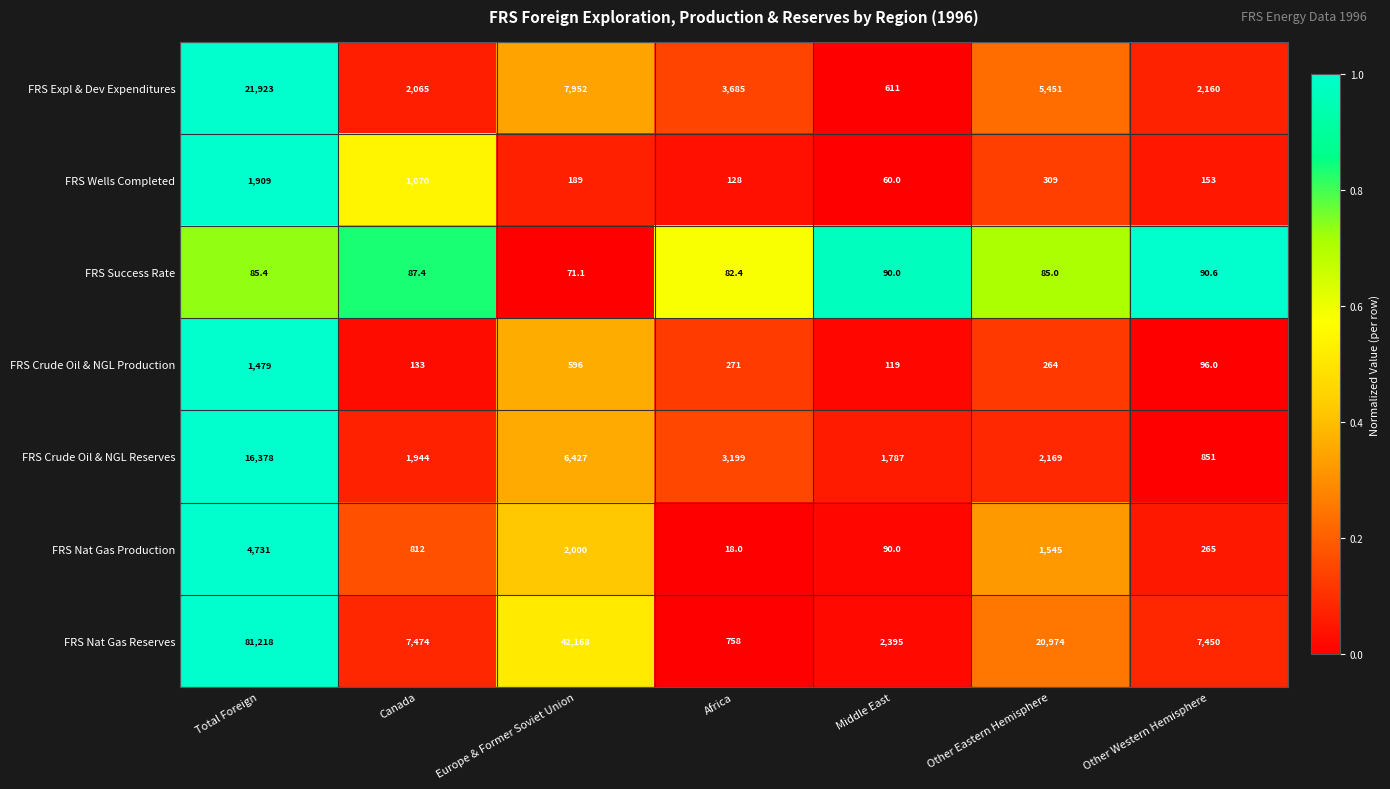

Rank the series at Other Eastern Hemisphere from highest to lowest value.

FRS Nat Gas Reserves, FRS Expl & Dev Expenditures, FRS Crude Oil & NGL Reserves, FRS Nat Gas Production, FRS Wells Completed, FRS Crude Oil & NGL Production, FRS Success Rate